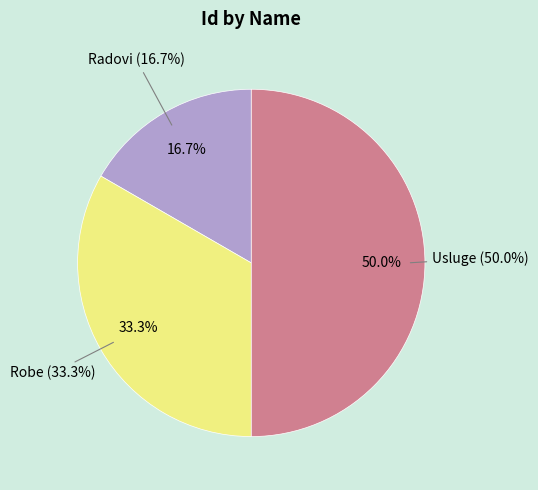

Is there any slice that represents more than half of the pie?

No